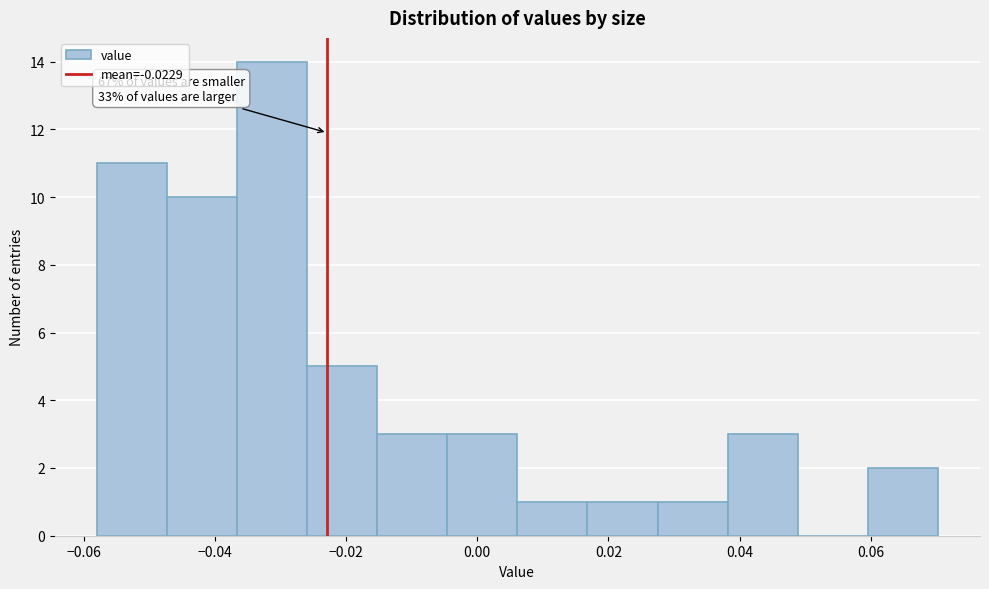

Over which range of the x-axis is the bar tallest?

-0.036 to -0.026